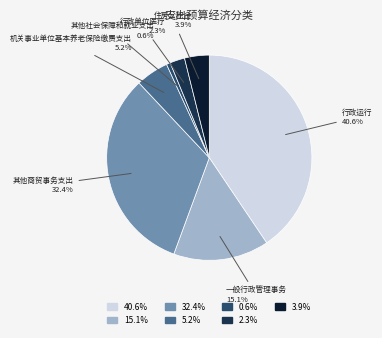

Approximately how many times larger is the value at 一般行政管理事务 15.1% compared to 机关事业单位基本养老保险缴费支出 5.2%?

2.9